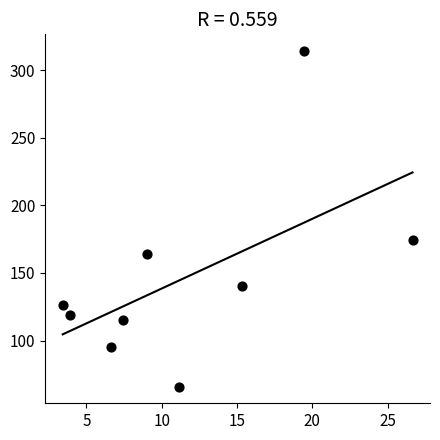

What is the average Y value?

146